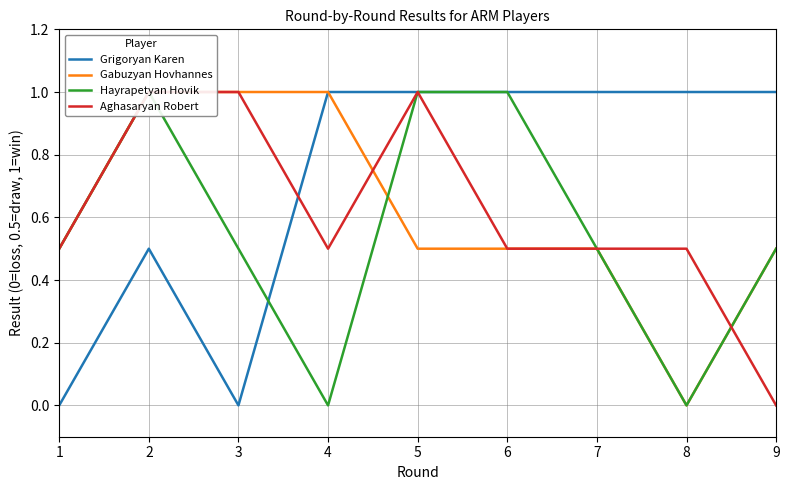

Is the value of Hayrapetyan Hovik at 3 greater than the value of Grigoryan Karen at 8?

No